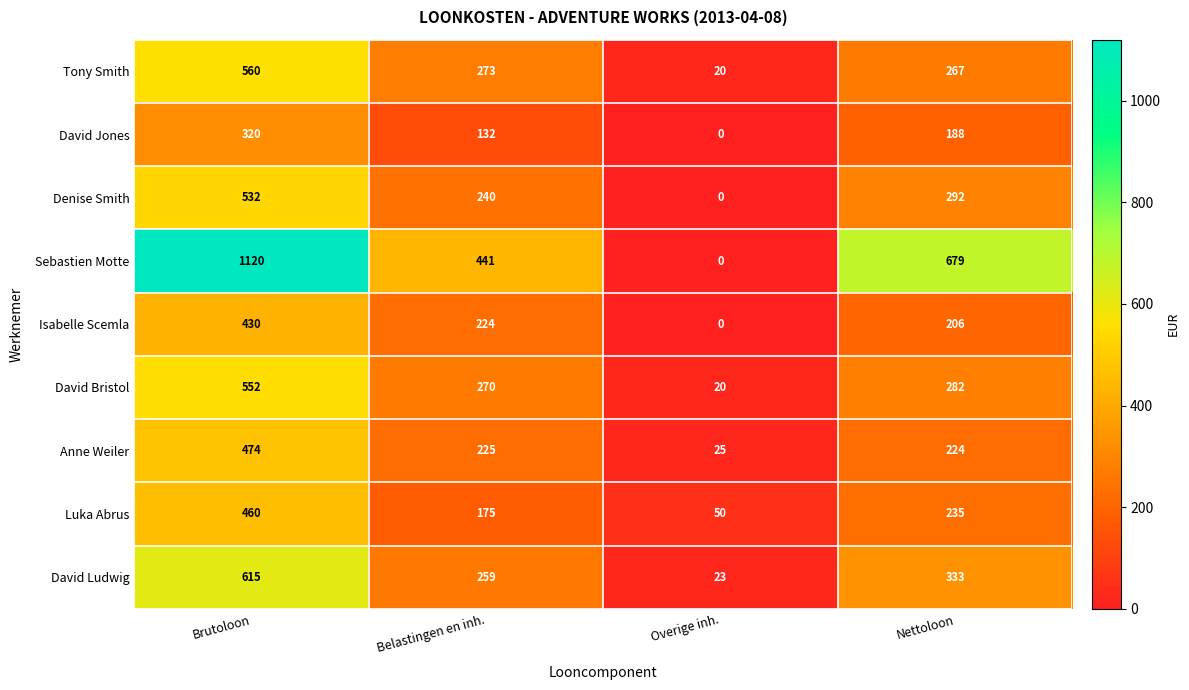

How many values in Isabelle Scemla are above zero?

3